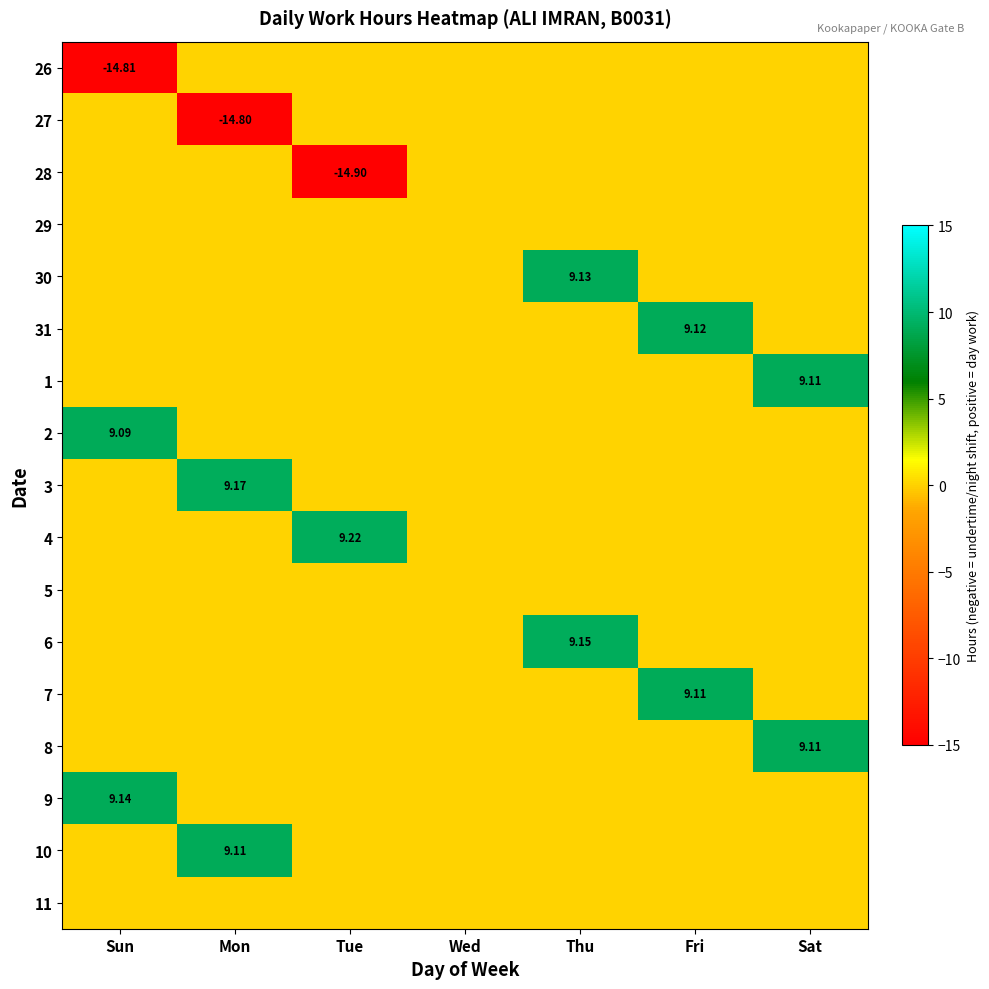

At which label is 11 closest to 0?

Sun